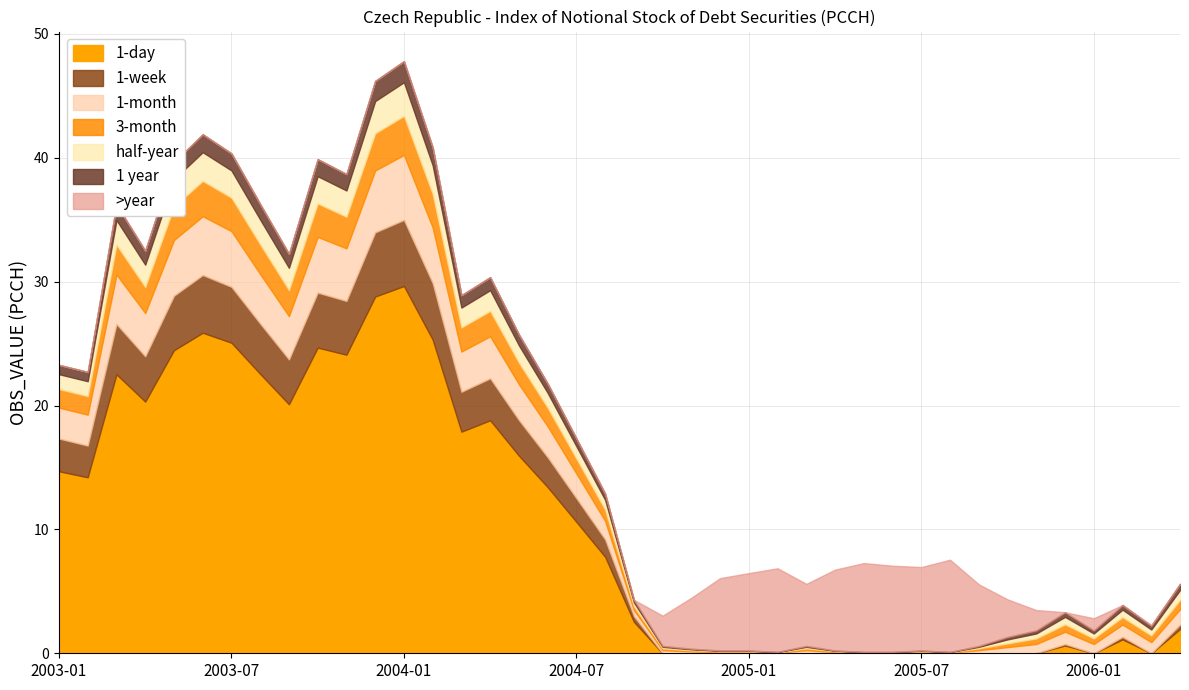

True or false: Scaled_C has a value of 0.1 at 2005-06.

True